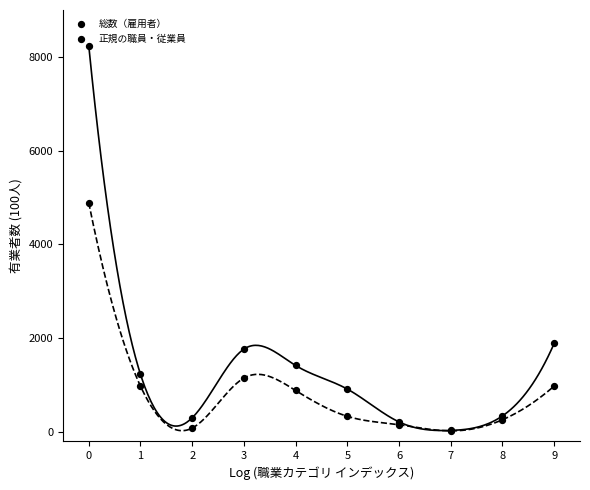

Which series reaches the maximum Y coordinate?

総数（雇用者）